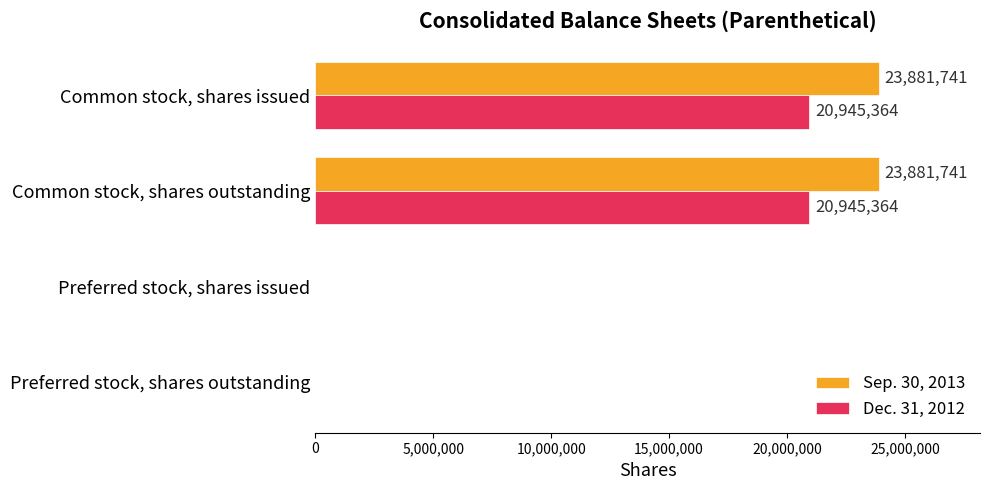

How many Dec. 31, 2012 values are between 0 and 20945364?

4